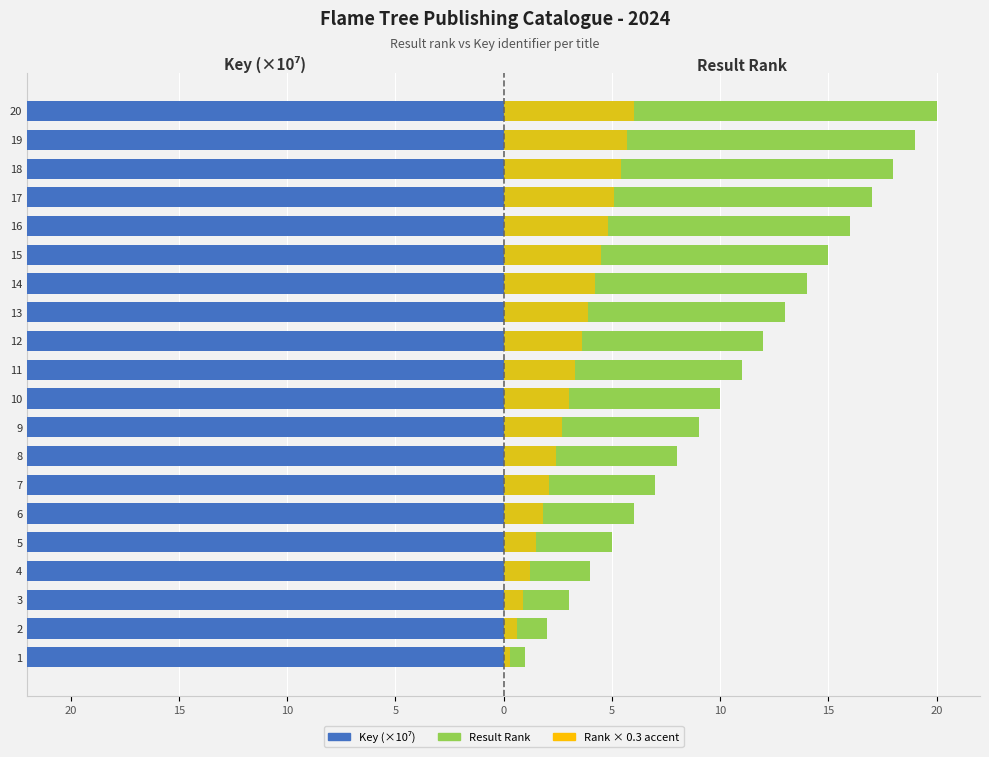

How many distinct data groups are displayed?

3